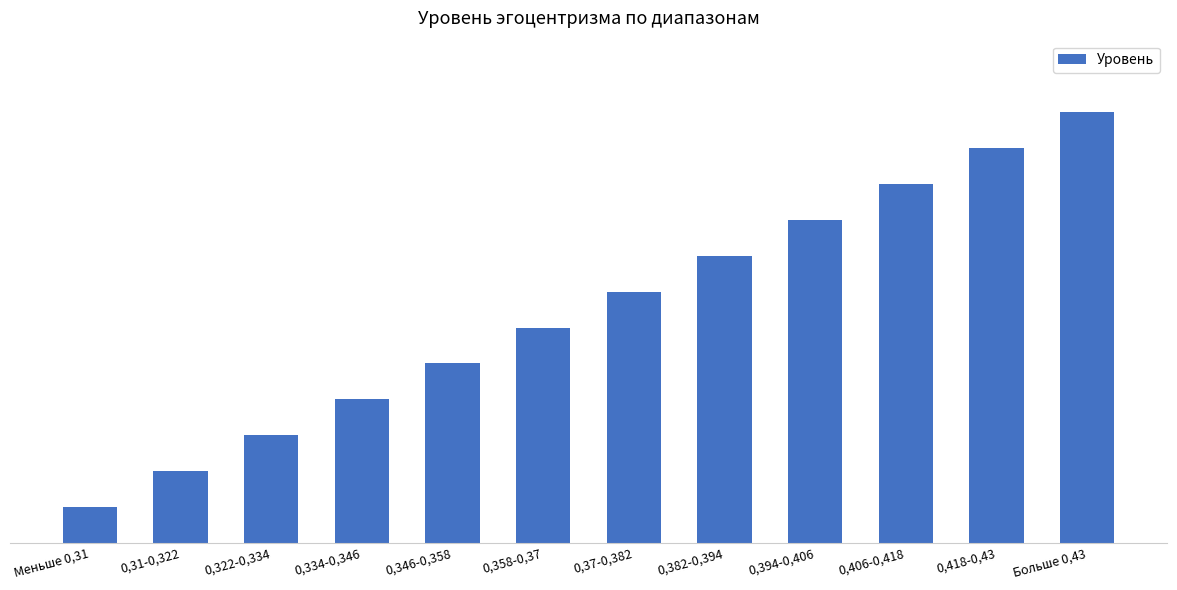

Where does the data first go above 7?

0,382-0,394